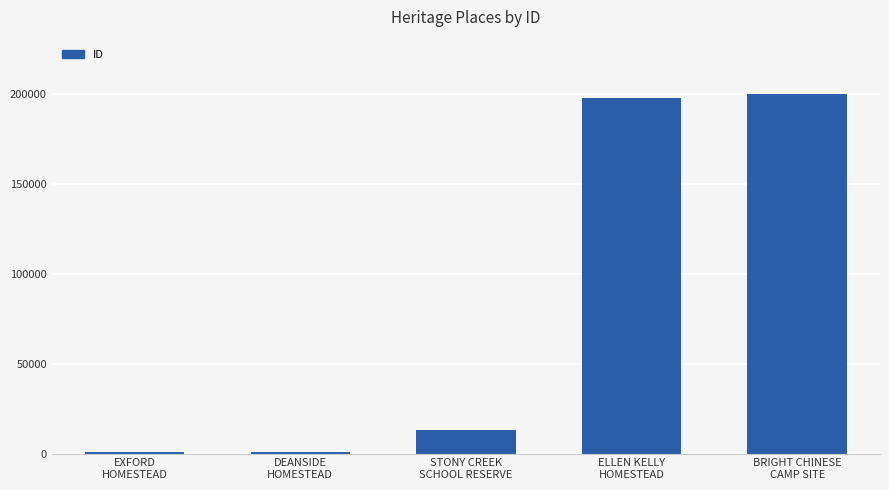

What is the label of the 3rd bar from the right?

STONY CREEK
SCHOOL RESERVE